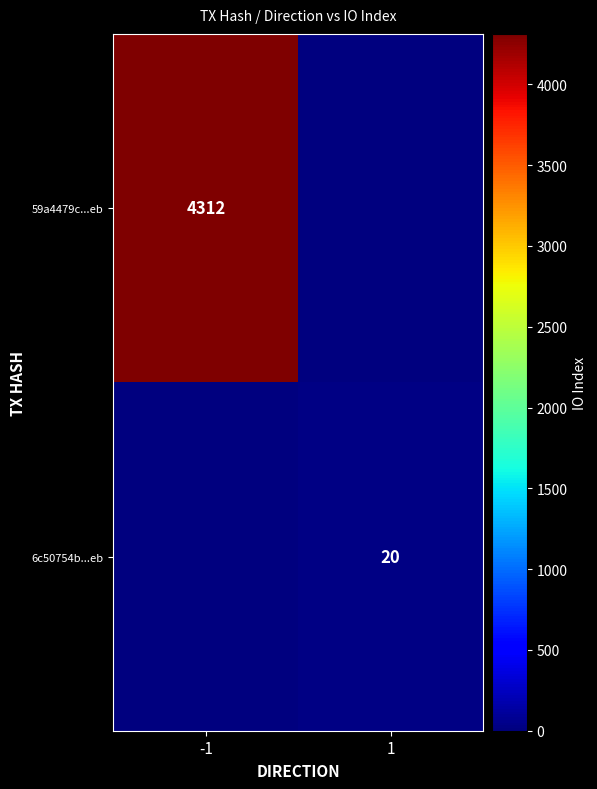

What is the spread (max minus min) of values at -1?

4312